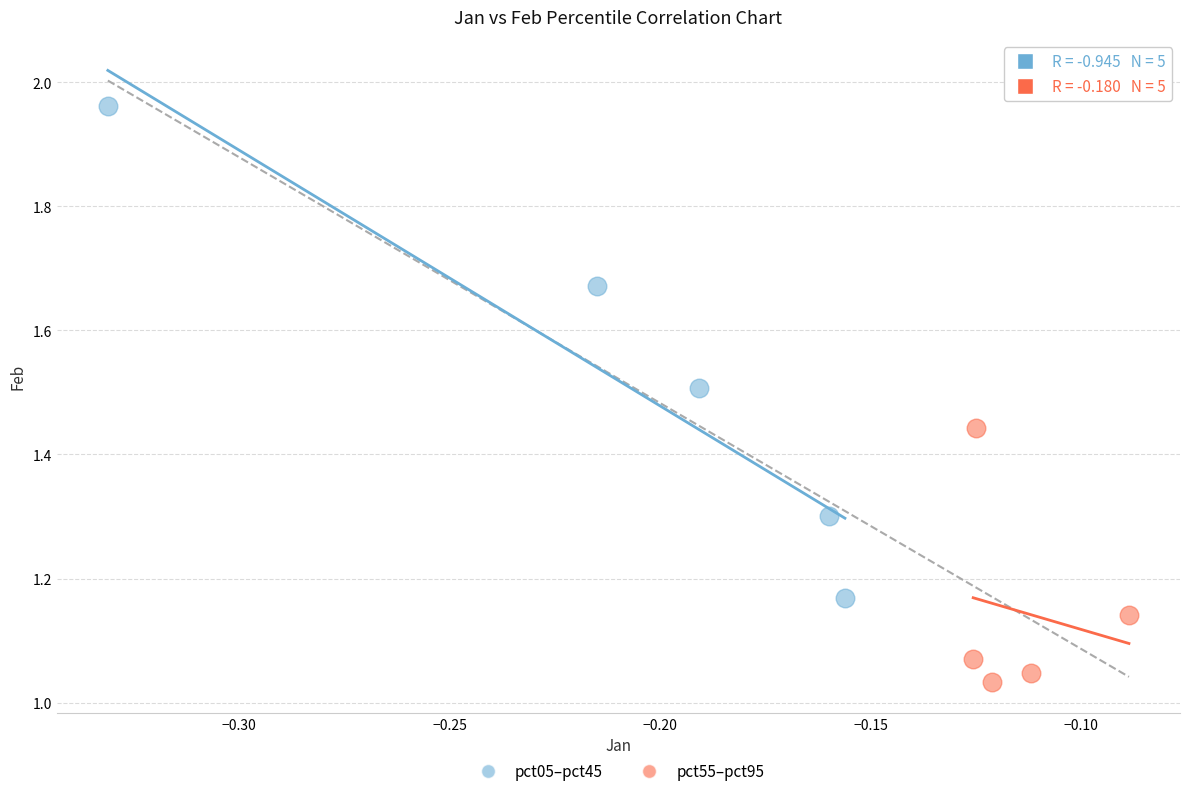

Which series has the widest spread of Y values?

pct05–pct45